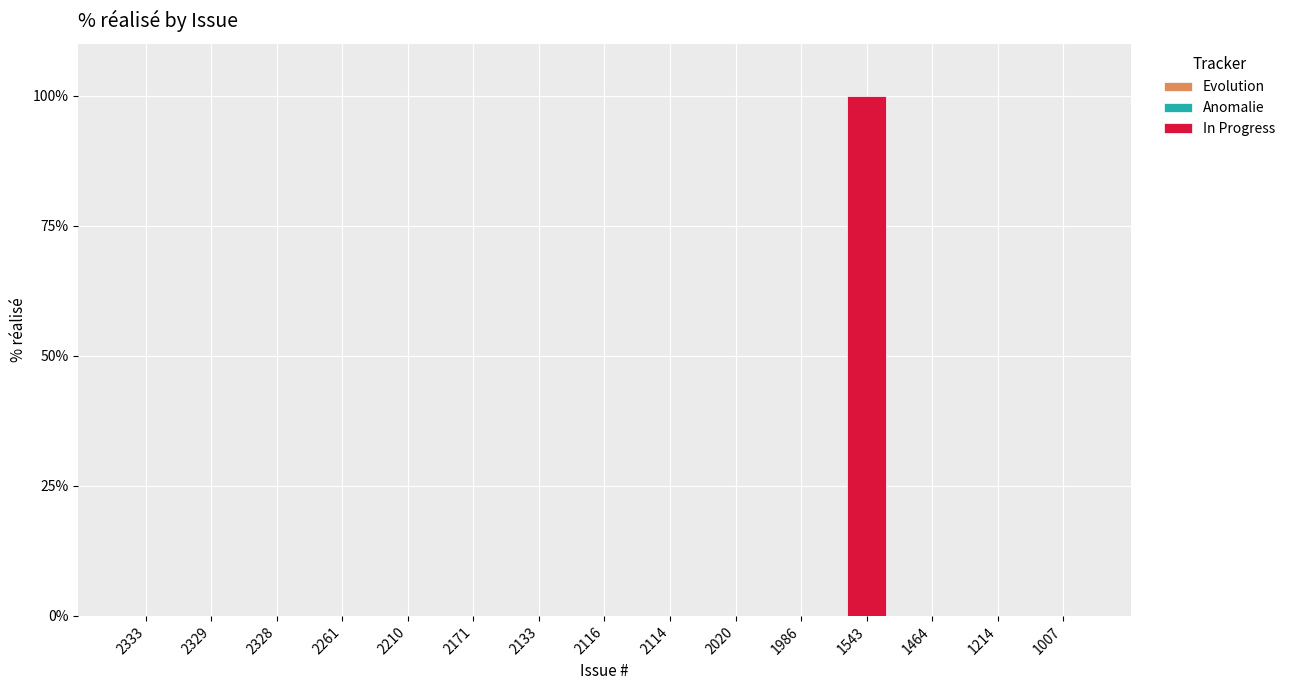

What is the change in value from 1543 to 1007?

-100